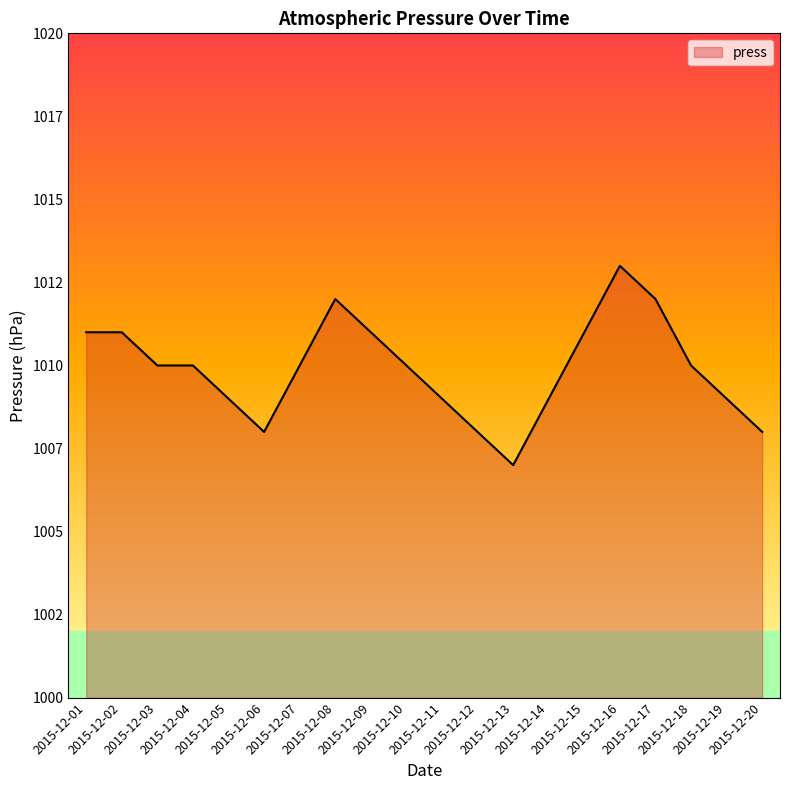

What is the average value?

1010